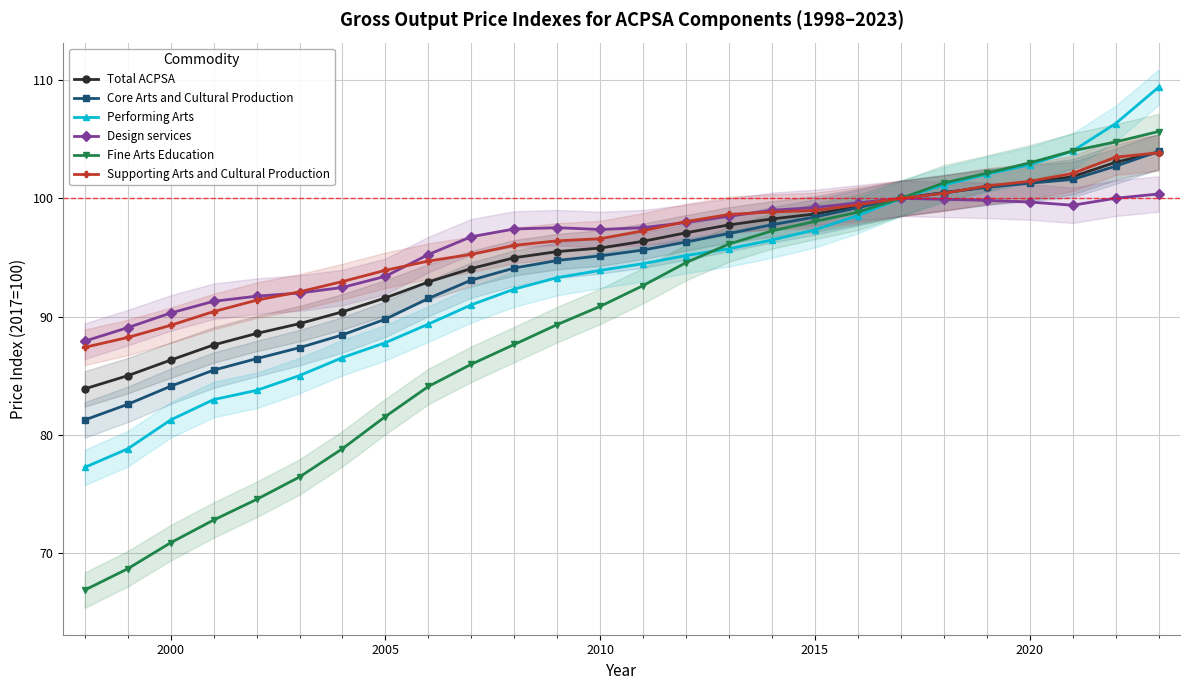

What is the minimum value for Total ACPSA?

83.9